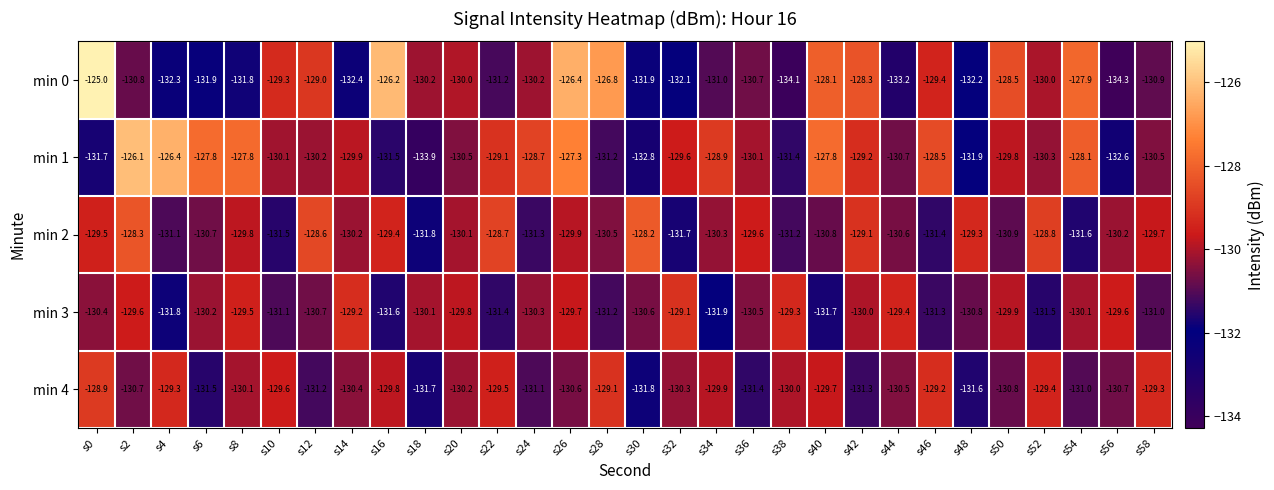

What is the difference between the second highest and minimum values in the min 1 series?

7.5